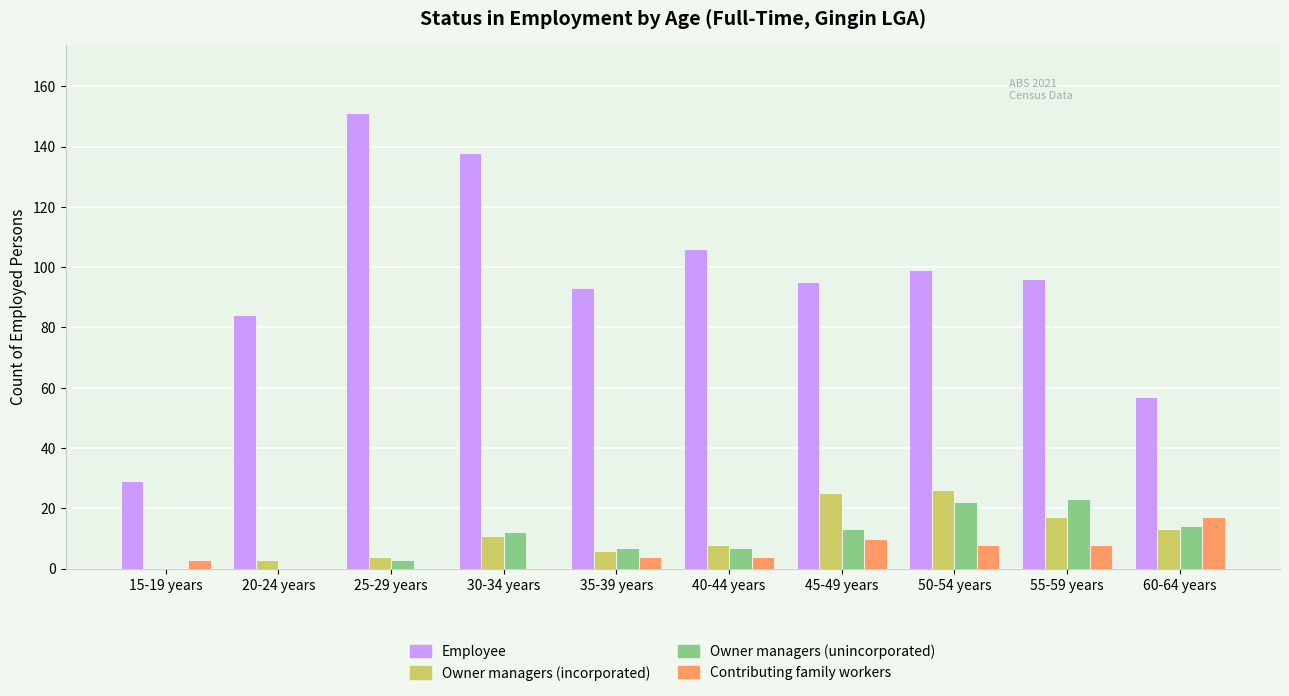

The value of Employee at 55-59 years is 128. True or false?

False